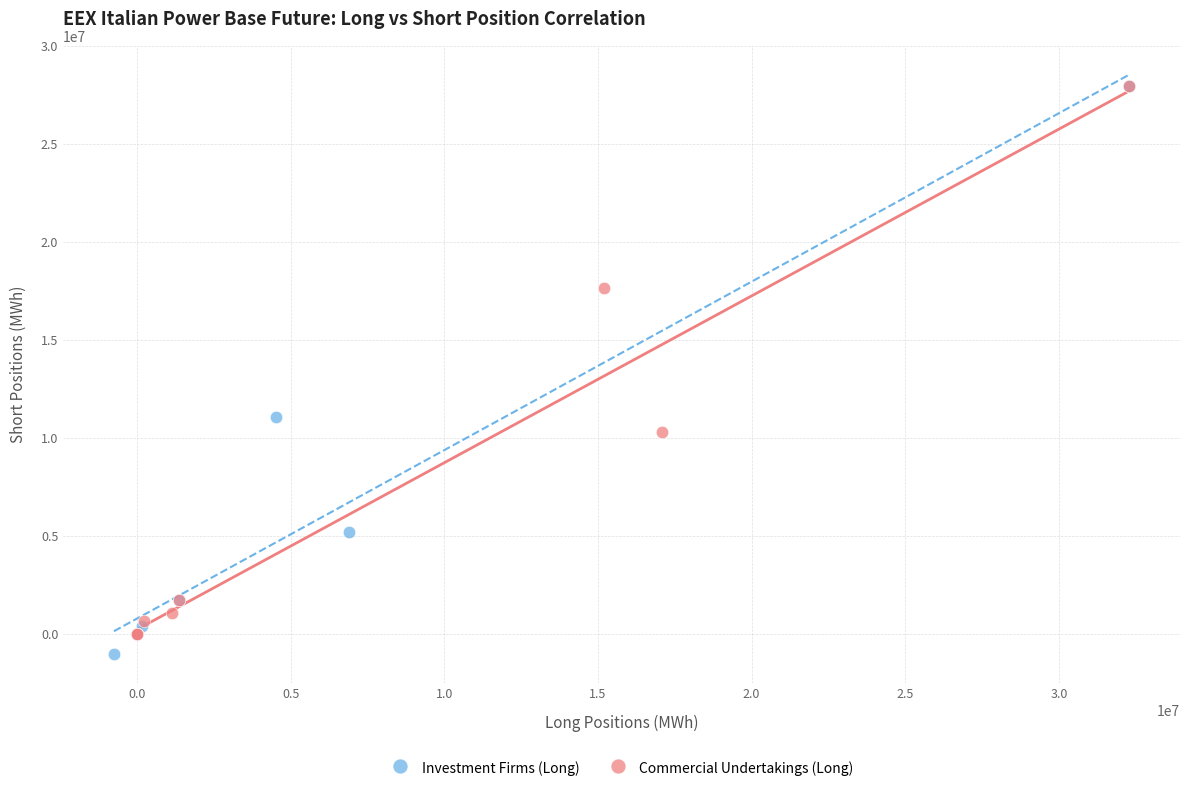

What are all the series names shown in the legend?

Investment Firms (Long), Commercial Undertakings (Long)